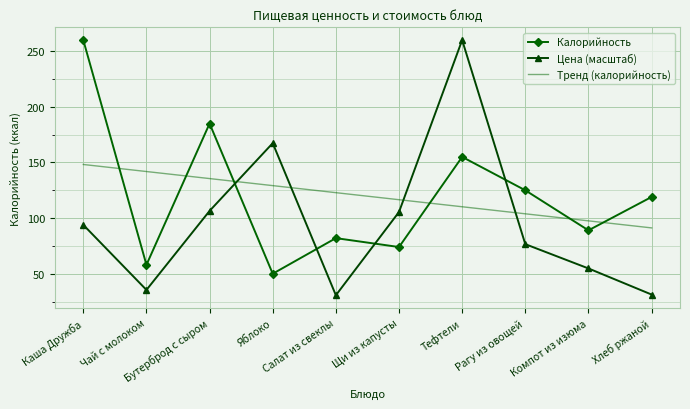

Between Бутерброд с сыром and Яблоко, which series saw the biggest shift?

Калорийность